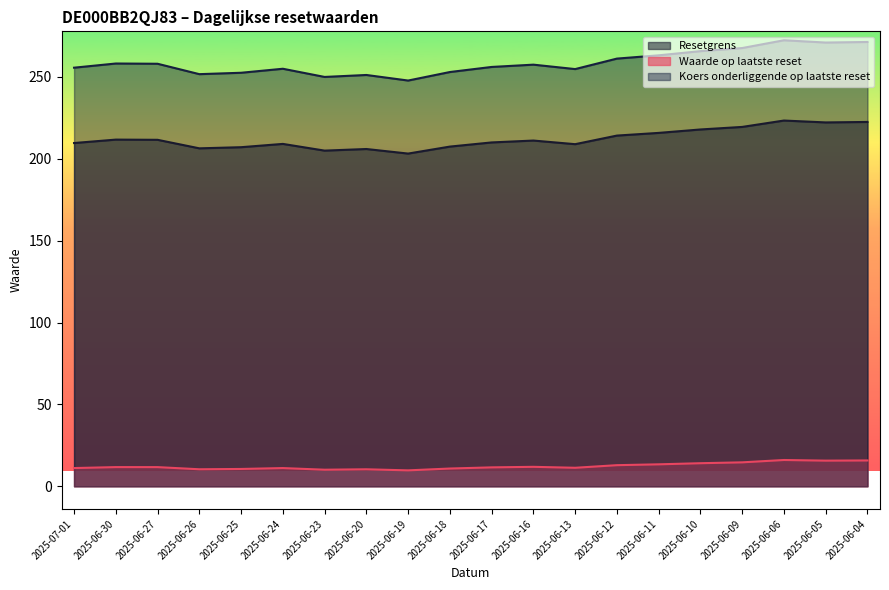

The Resetgrens series shows 364.6 at 2025-06-25. True or false?

False